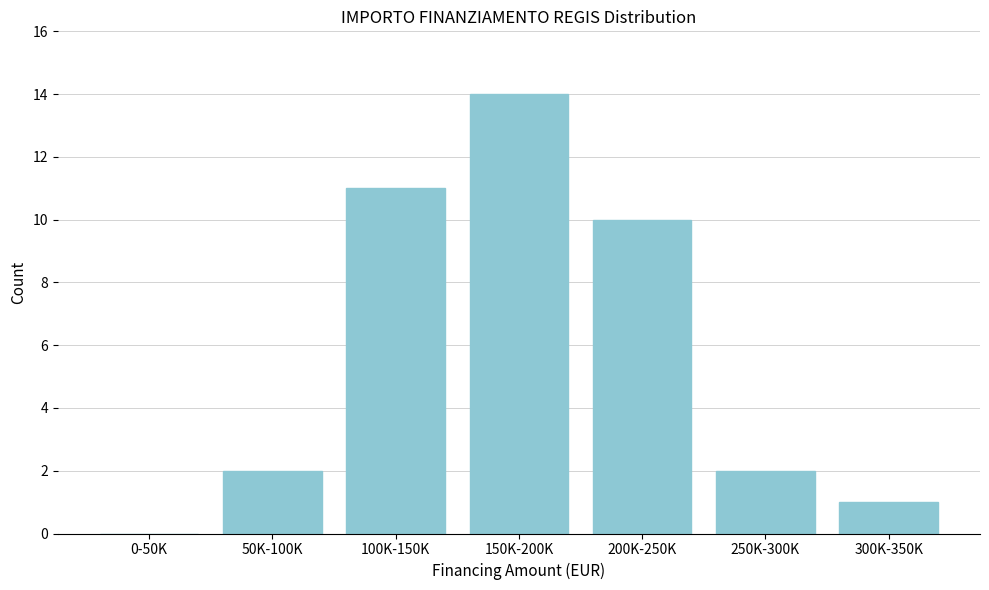

Reading right to left, transcribe all the data shown in this chart.

300K-350K=1	250K-300K=2	200K-250K=10	150K-200K=14	100K-150K=11	50K-100K=2	0-50K=0